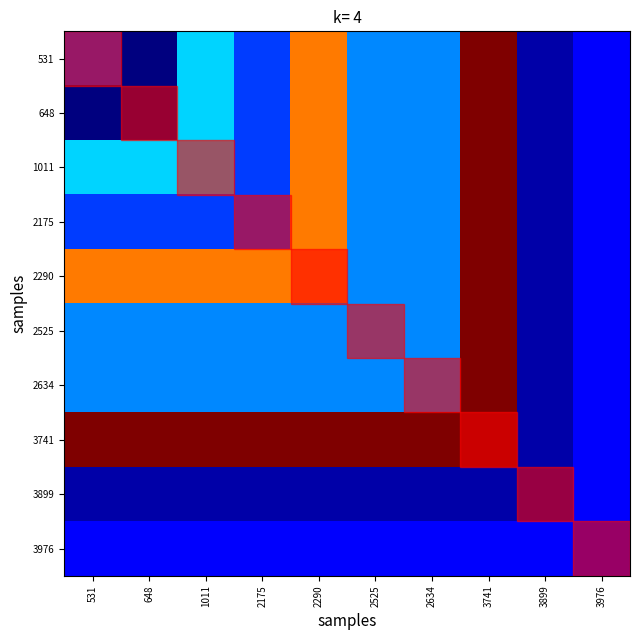

Reading right to left, transcribe all the data shown in this chart.

531: 3976=24	3899=20	3741=72	2634=32	2525=32	2290=60	2175=28	1011=36	648=18	531=28
648: 3976=24	3899=20	3741=72	2634=32	2525=32	2290=60	2175=28	1011=36	648=18	531=18
1011: 3976=24	3899=20	3741=72	2634=32	2525=32	2290=60	2175=28	1011=36	648=36	531=36
2175: 3976=24	3899=20	3741=72	2634=32	2525=32	2290=60	2175=28	1011=28	648=28	531=28
2290: 3976=24	3899=20	3741=72	2634=32	2525=32	2290=60	2175=60	1011=60	648=60	531=60
2525: 3976=24	3899=20	3741=72	2634=32	2525=32	2290=32	2175=32	1011=32	648=32	531=32
2634: 3976=24	3899=20	3741=72	2634=32	2525=32	2290=32	2175=32	1011=32	648=32	531=32
3741: 3976=24	3899=20	3741=72	2634=72	2525=72	2290=72	2175=72	1011=72	648=72	531=72
3899: 3976=24	3899=20	3741=20	2634=20	2525=20	2290=20	2175=20	1011=20	648=20	531=20
3976: 3976=24	3899=24	3741=24	2634=24	2525=24	2290=24	2175=24	1011=24	648=24	531=24